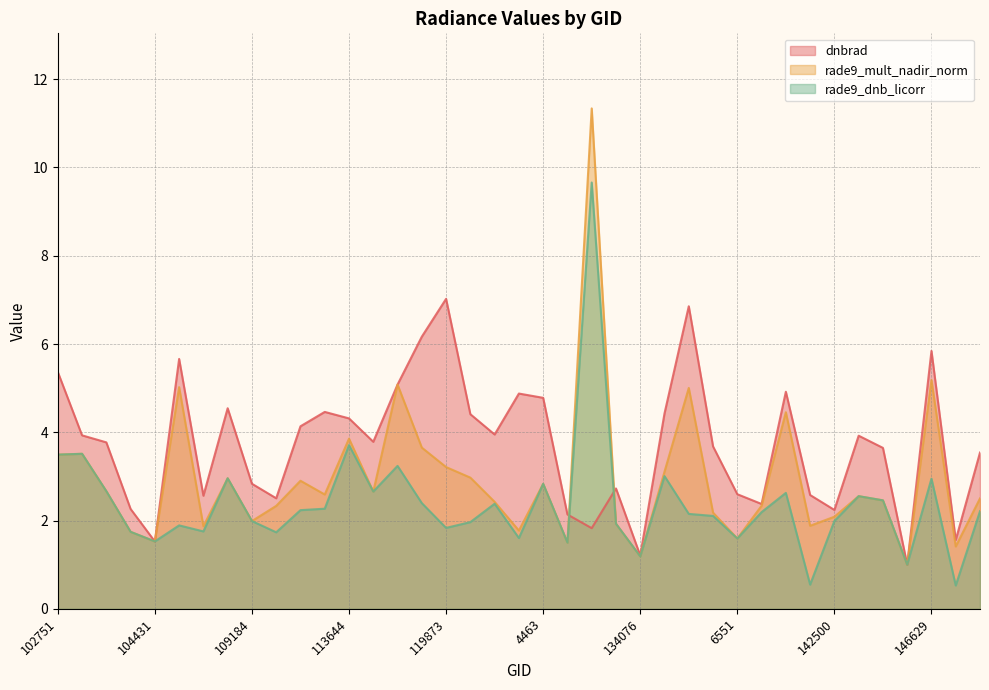

At 134442, list the series in order from smallest to largest.

rade9_dnb_licorr, rade9_mult_nadir_norm, dnbrad